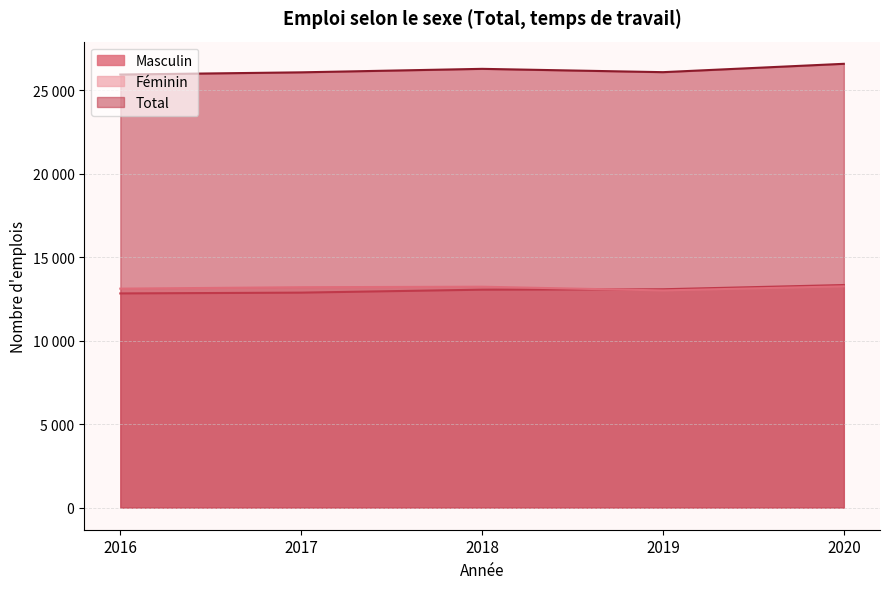

What is the average value of the Masculin series?

13038